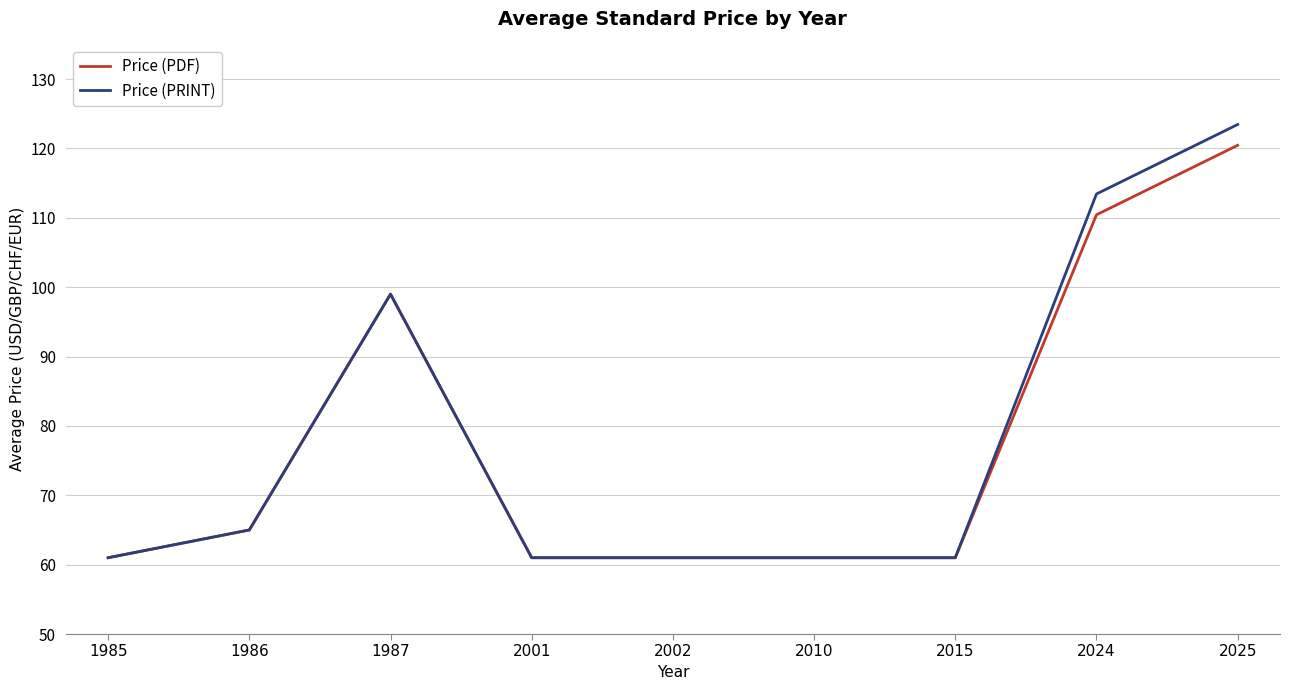

What are all the series names shown in the legend?

Price (PDF), Price (PRINT)